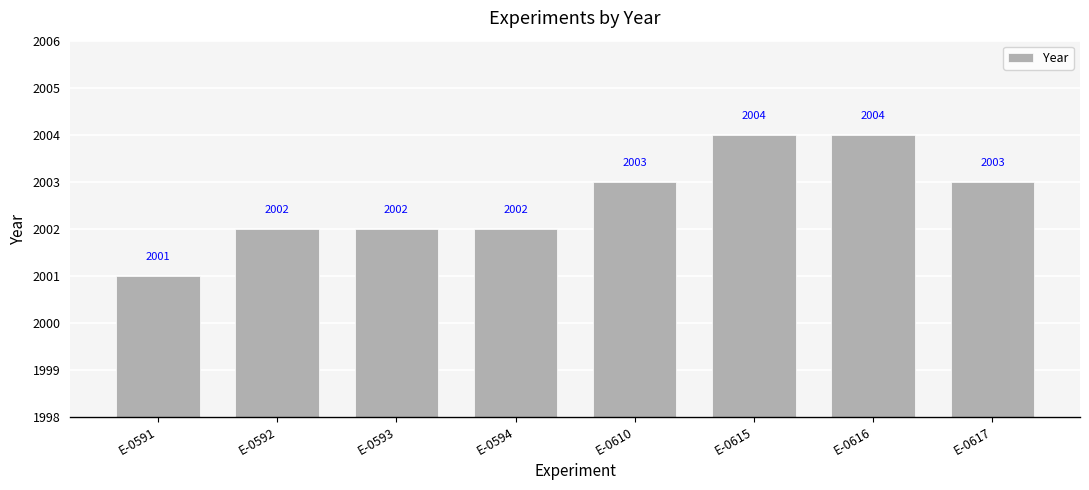

Read the value at E-0594.

2002